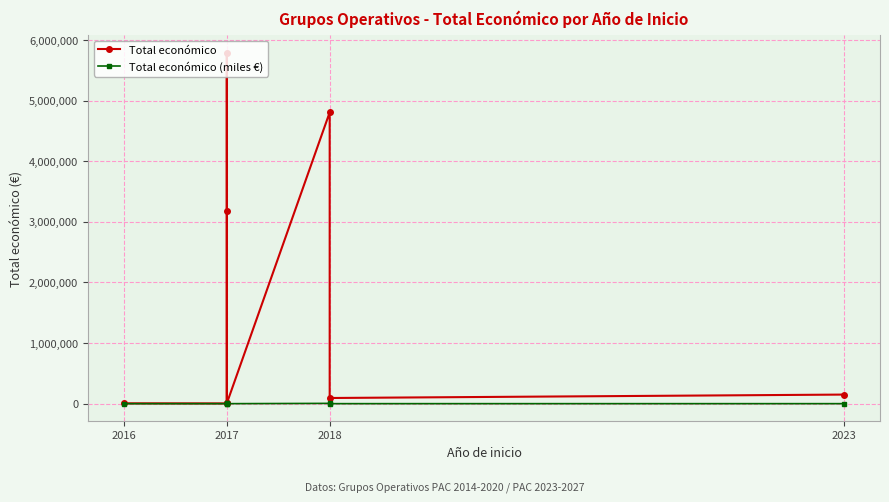

Does the chart display data point markers on the line(s)?

Yes